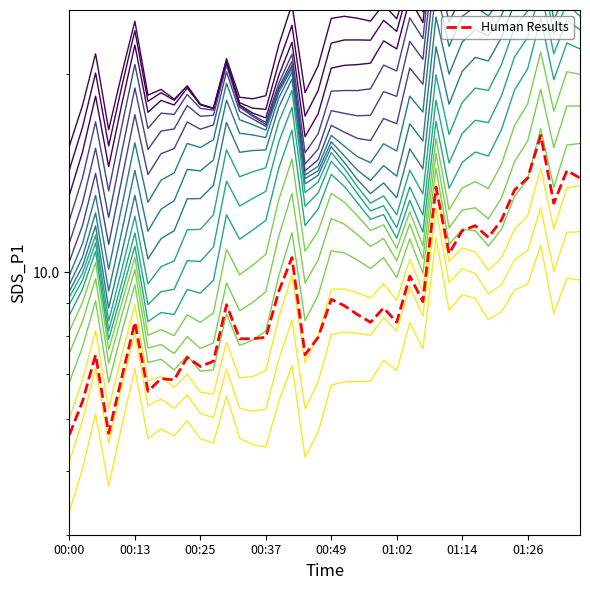

What is the average value?

9.4